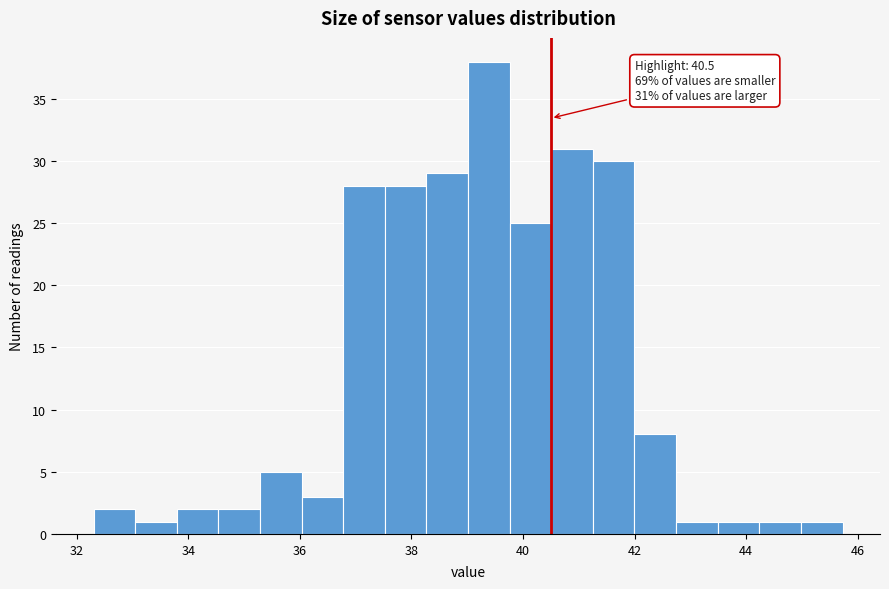

Around what value on the x-axis is the tallest bar? Give the approximate position of its centre, as read against the axis.

39.4